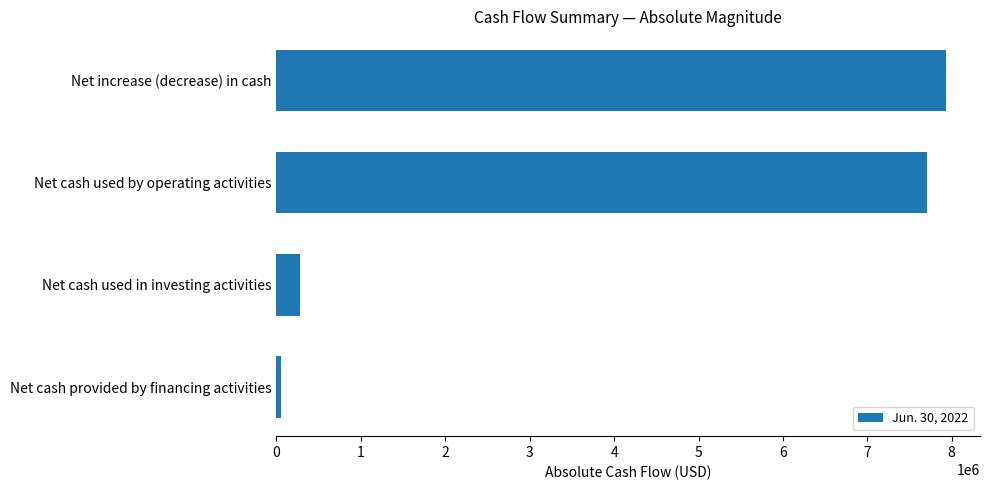

List the labels in order of value, largest first.

Net increase (decrease) in cash, Net cash used by operating activities, Net cash used in investing activities, Net cash provided by financing activities